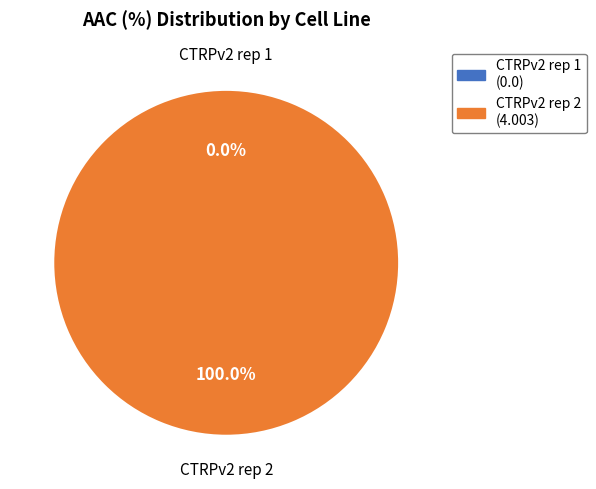

Which category accounts for the majority?

CTRPv2 rep 2